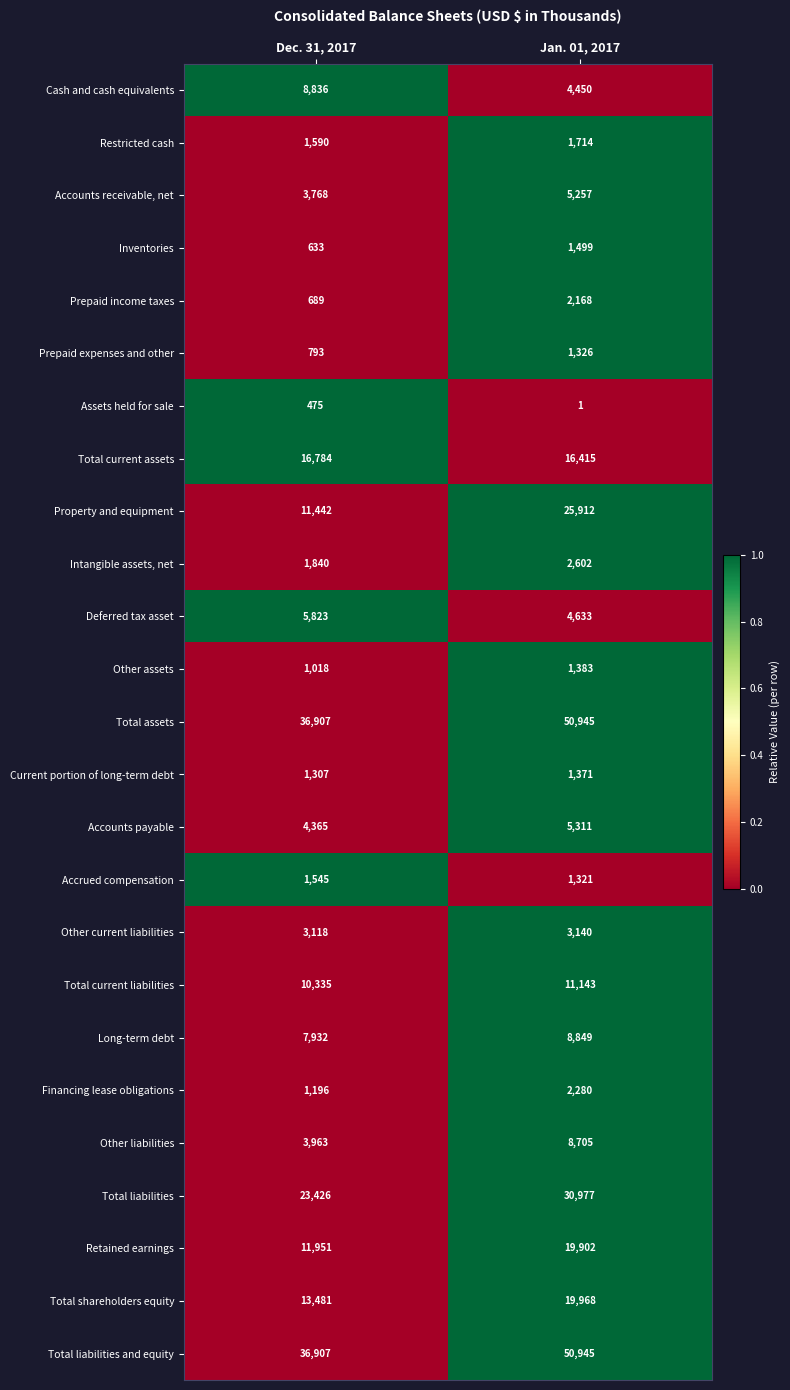

At which category is the sum across all series the highest?

Jan. 01, 2017